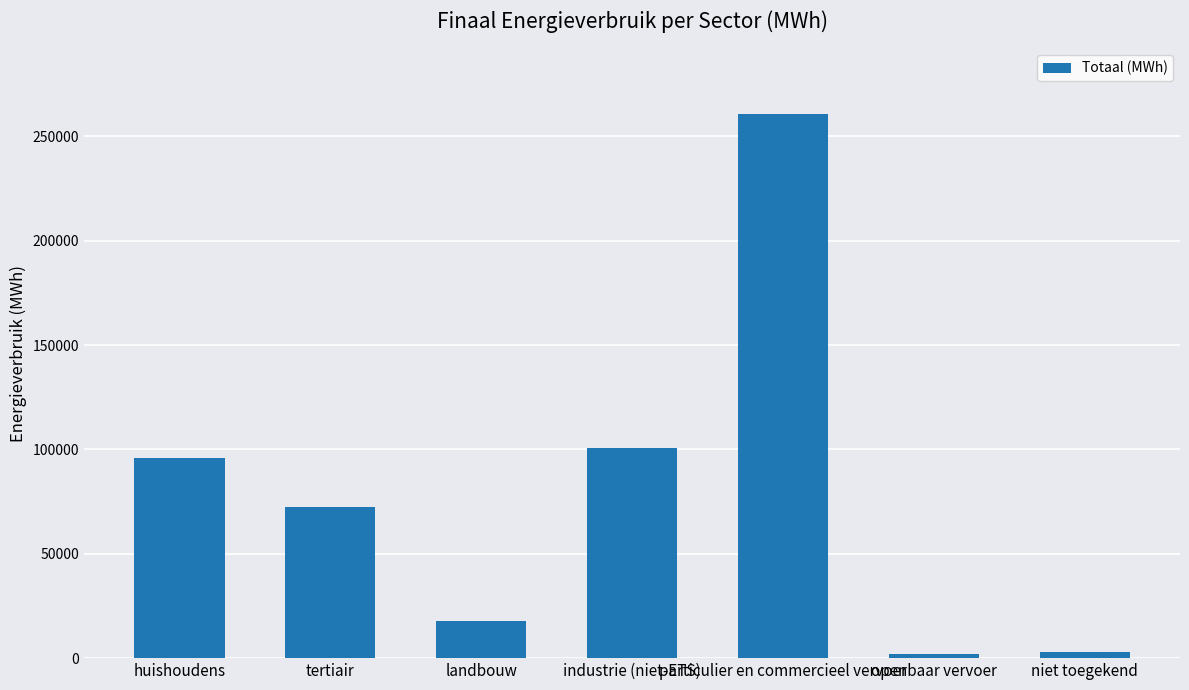

How many values exceed 72421?

4